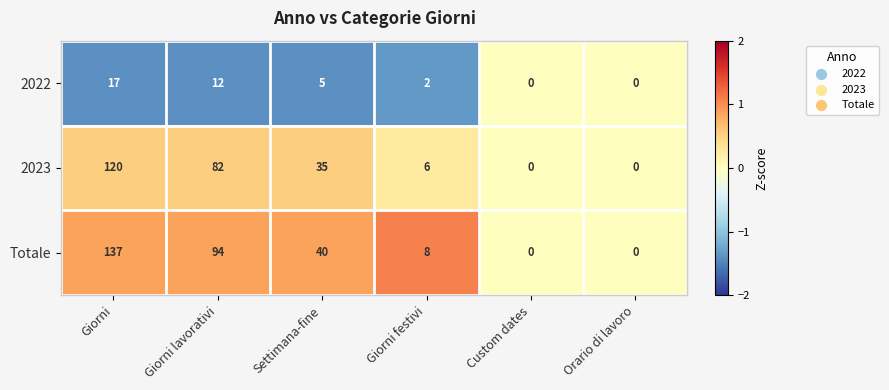

Reading left to right, what are all the values shown in this chart?

2022: 17	12	5	2	0	0
2023: 120	82	35	6	0	0
Totale: 137	94	40	8	0	0